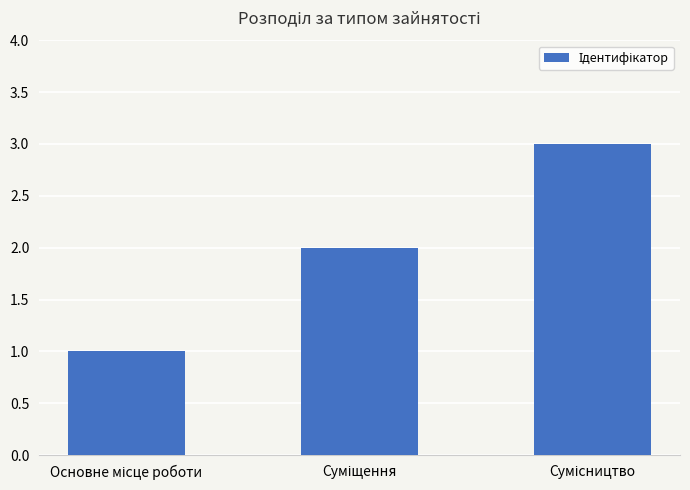

What is the minimum value shown in the chart?

1